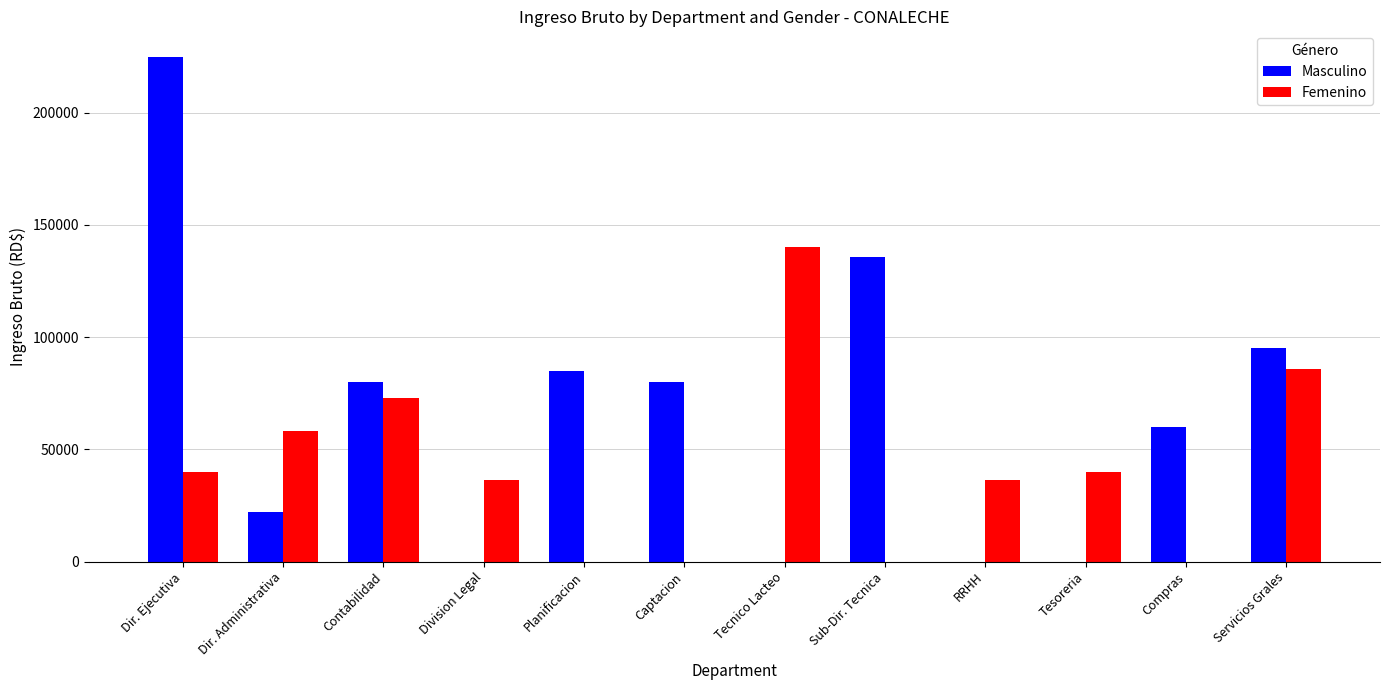

What is the sum of all Femenino values?

509733.3